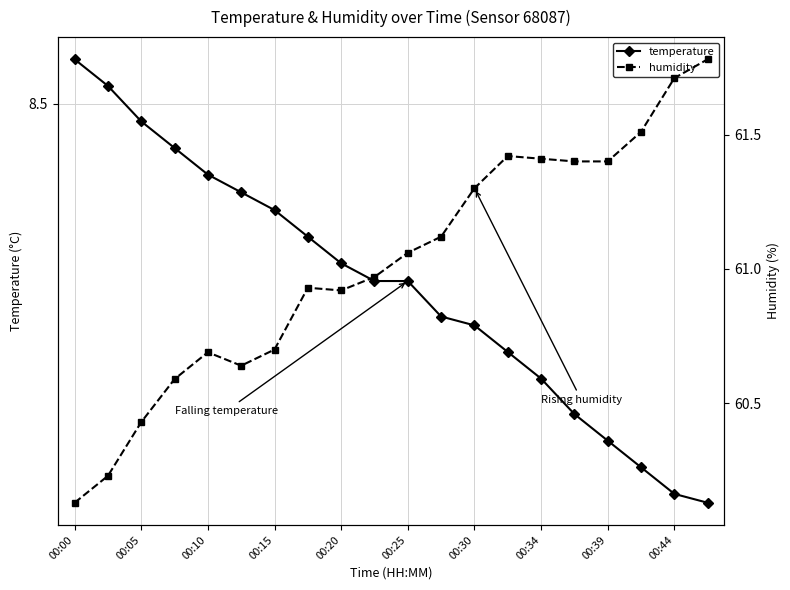

Rank the series at 11 from highest to lowest value.

humidity, temperature